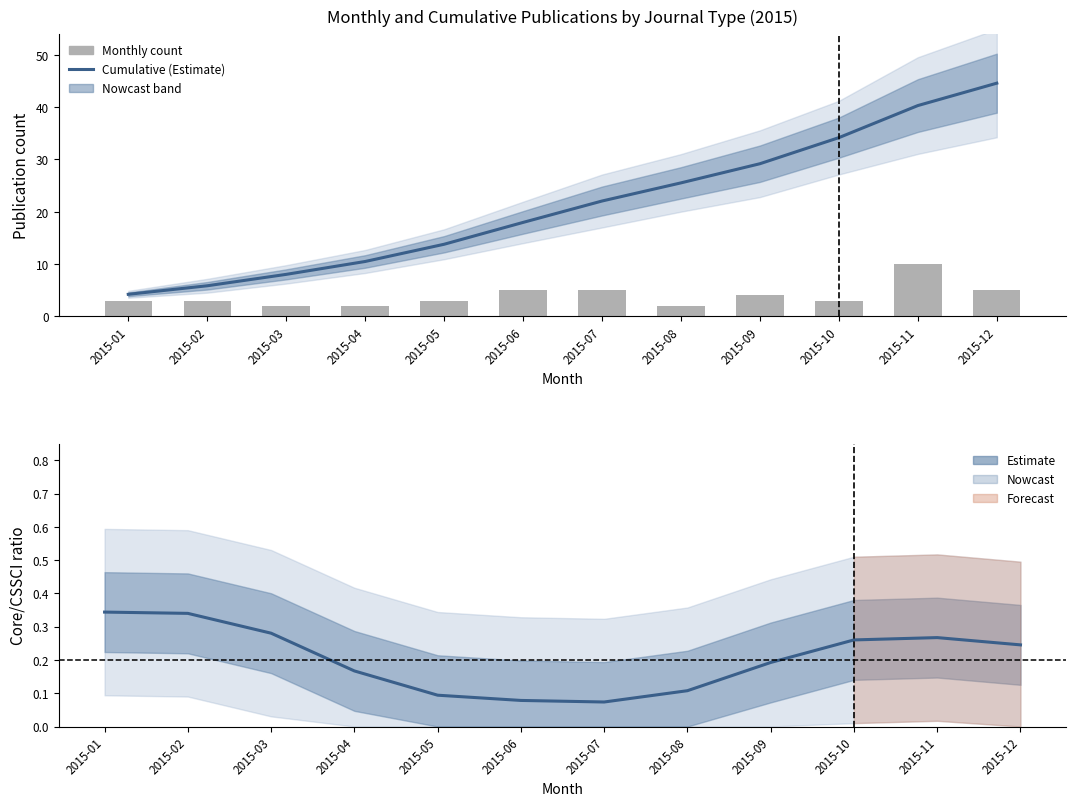

Reading left to right, extract all data points from this chart.

Cumulative (Estimate): 4.2	5.8	8.0	10.5	13.8	18.0	22.0	25.5	29.2	34.2	40.3	44.6
Monthly count: 3.0	3.0	2.0	2.0	3.0	5.0	5.0	2.0	4.0	3.0	10.0	5.0